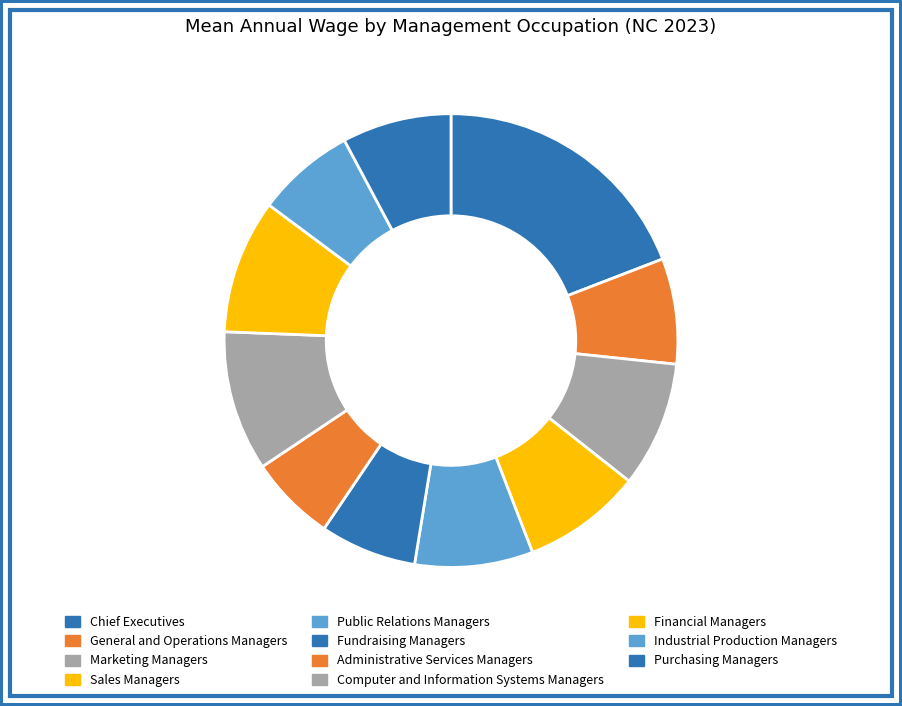

True or false: Financial Managers accounts for 10% of the total.

True